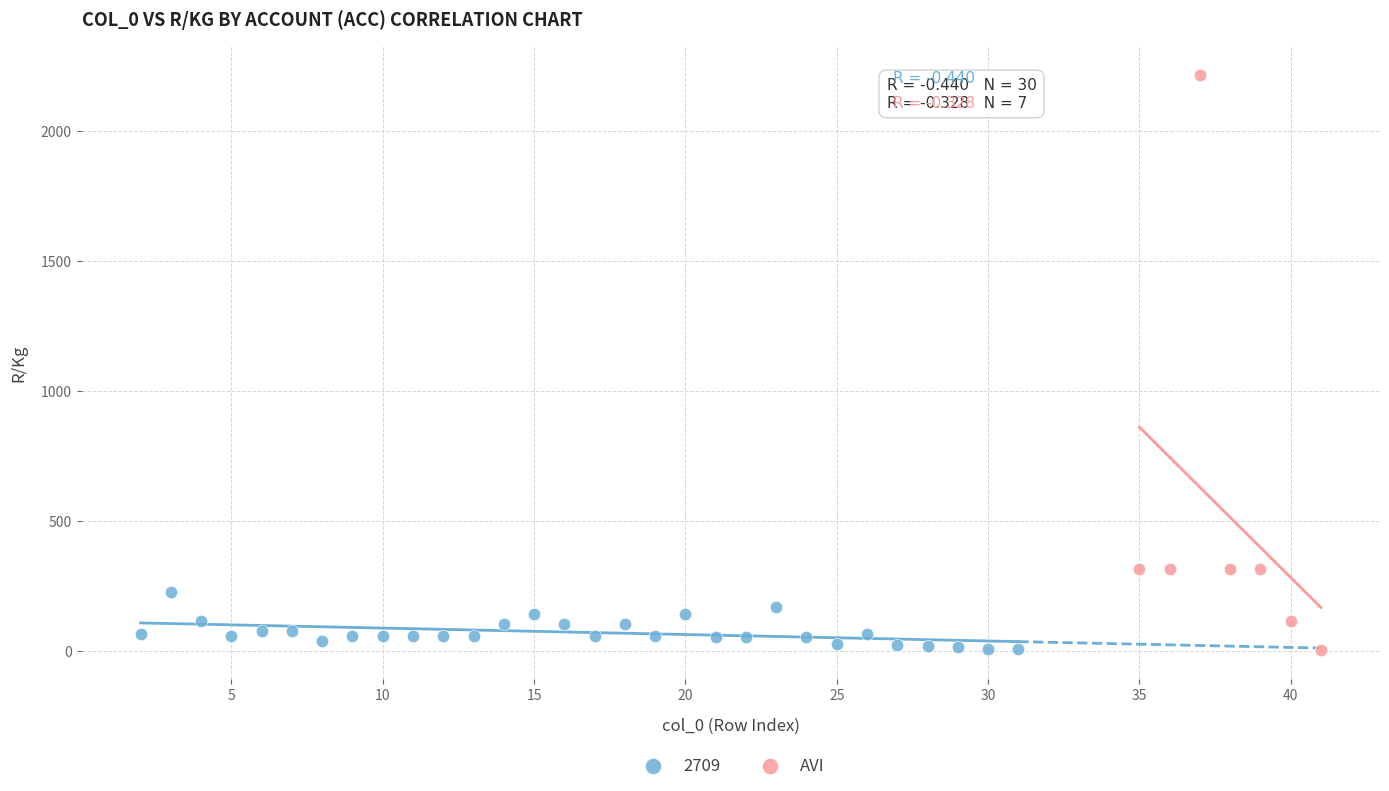

Which series has the widest spread of Y values?

AVI